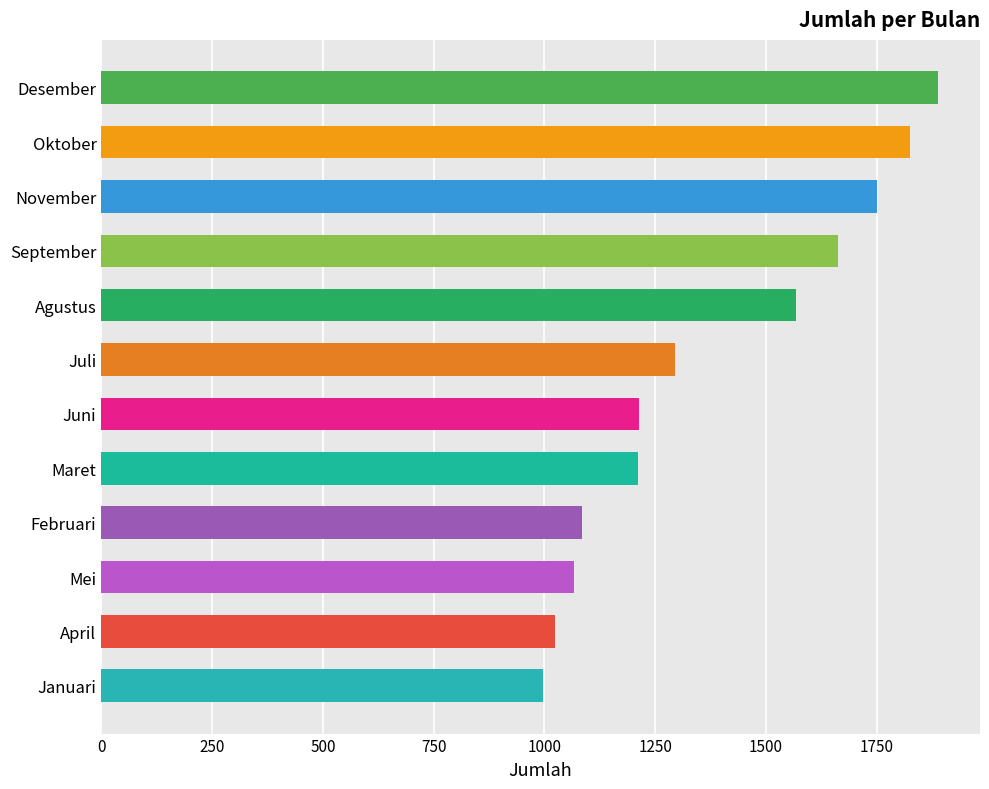

Approximately how many times larger is the value at Februari compared to Januari?

1.1